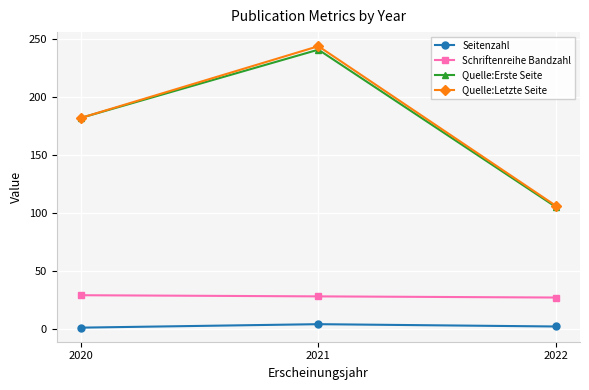

What is the difference between the Quelle:Letzte Seite values at 2021 and 2020?

62